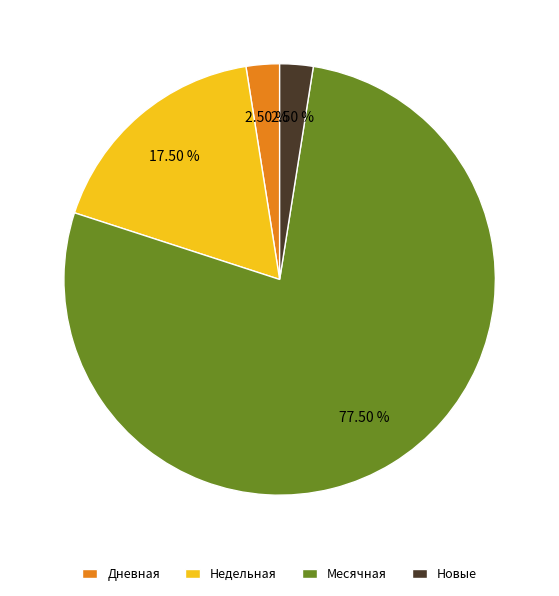

How many slices are in this pie chart?

4